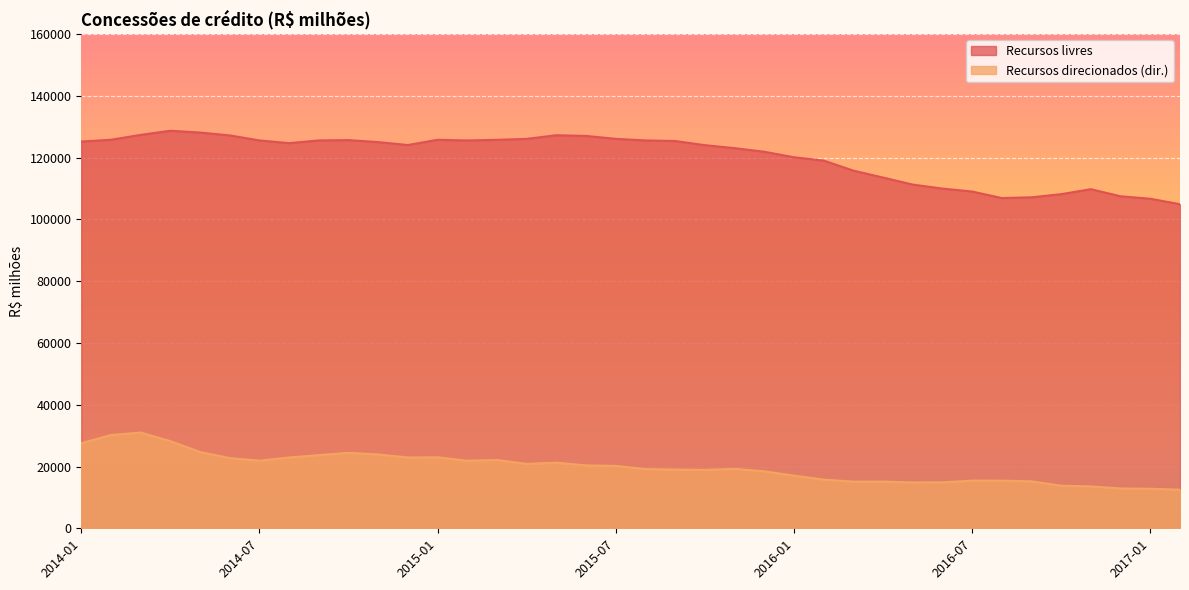

Which series changed the most between 2014-02 and 2014-12?

Recursos direcionados (dir.)